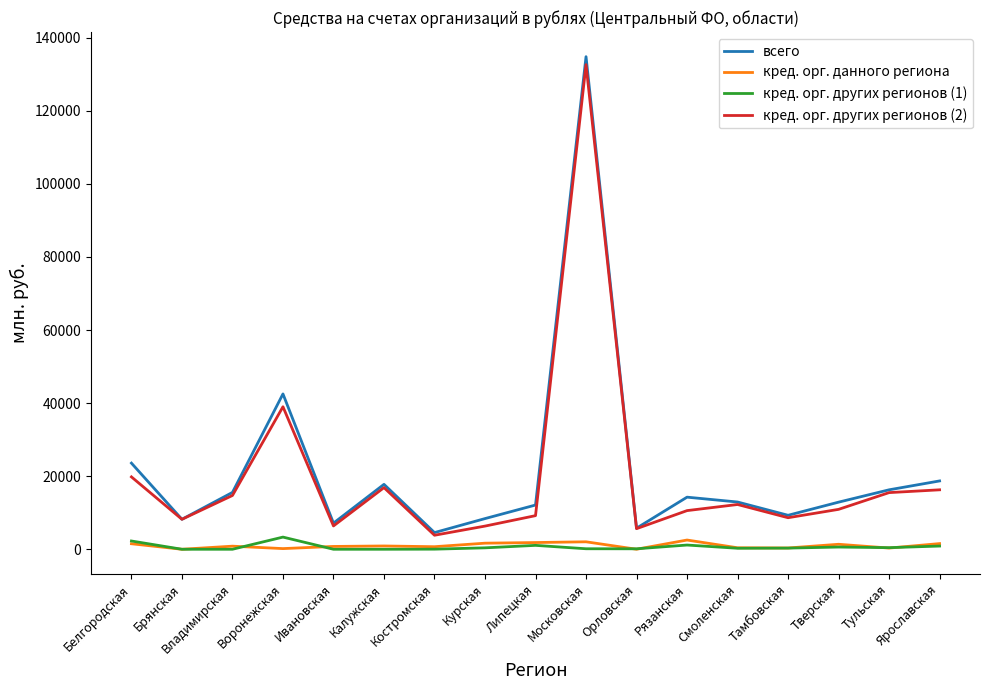

True or false: кред. орг. других регионов (1) and кред. орг. других регионов (2) cross at least once.

False